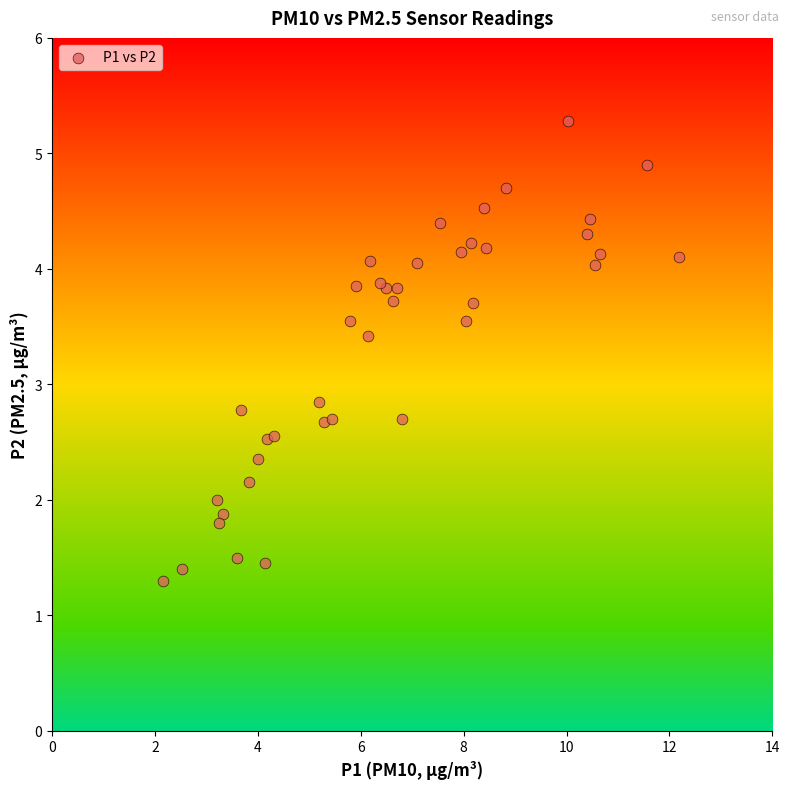

What Y value in the scatter plot is closest to 3?

2.9